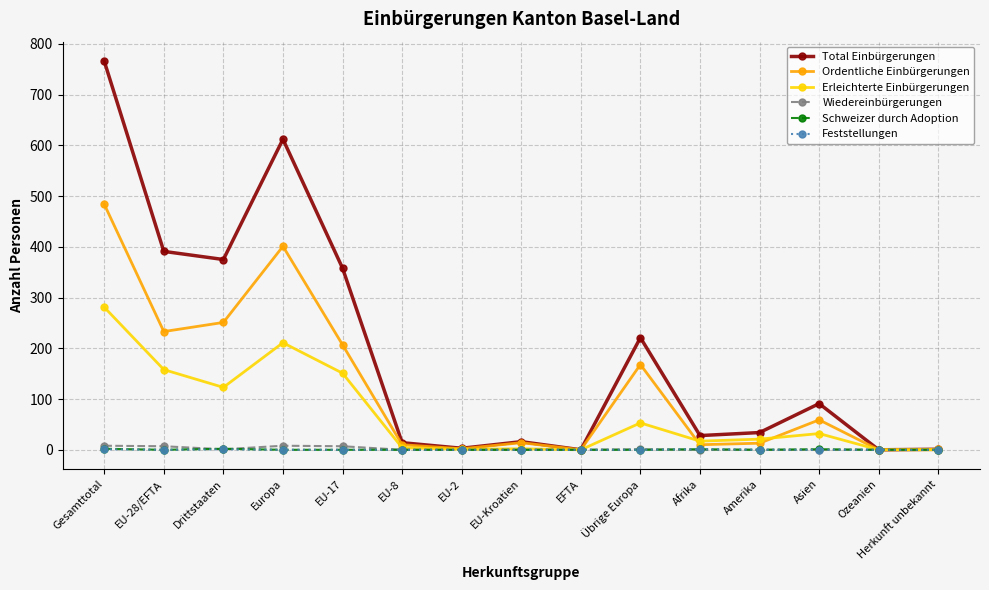

At which category does Ordentliche Einbürgerungen reach its first local peak?

Europa